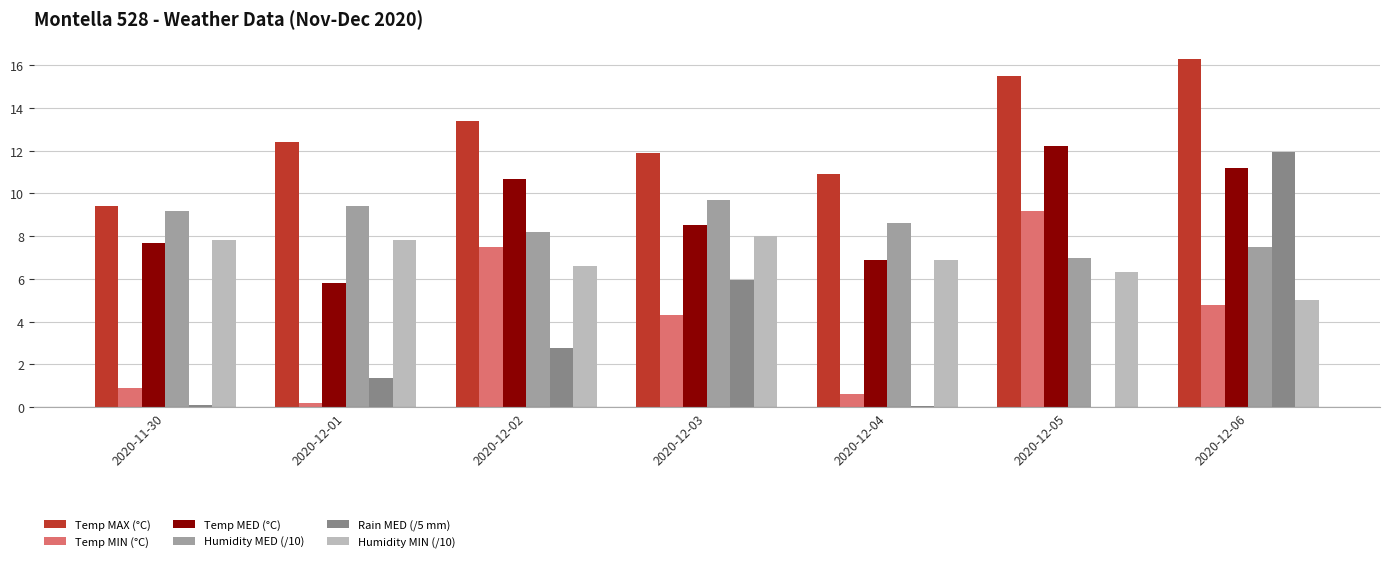

The Humidity MIN (/10) series shows 6.9 at 2020-12-04. True or false?

True